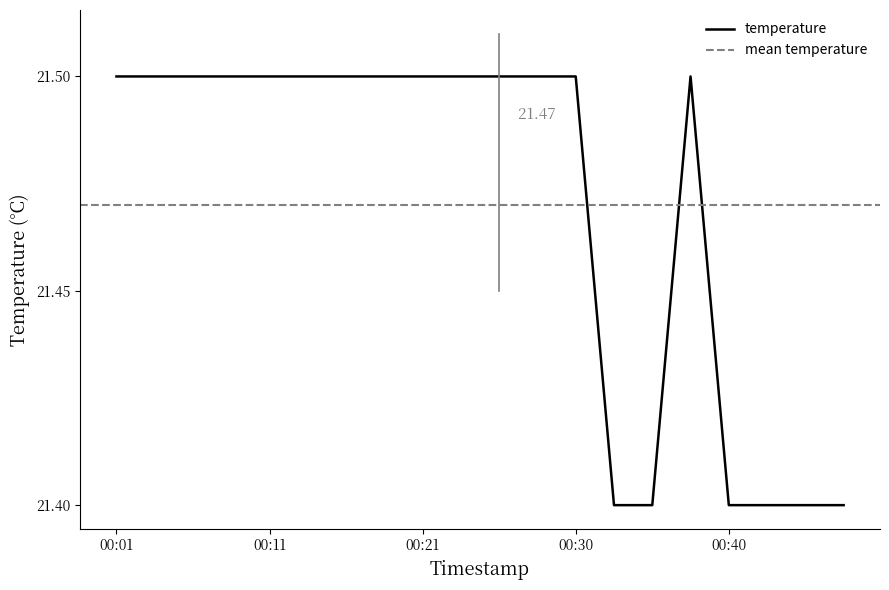

How many lines are shown in the chart?

1